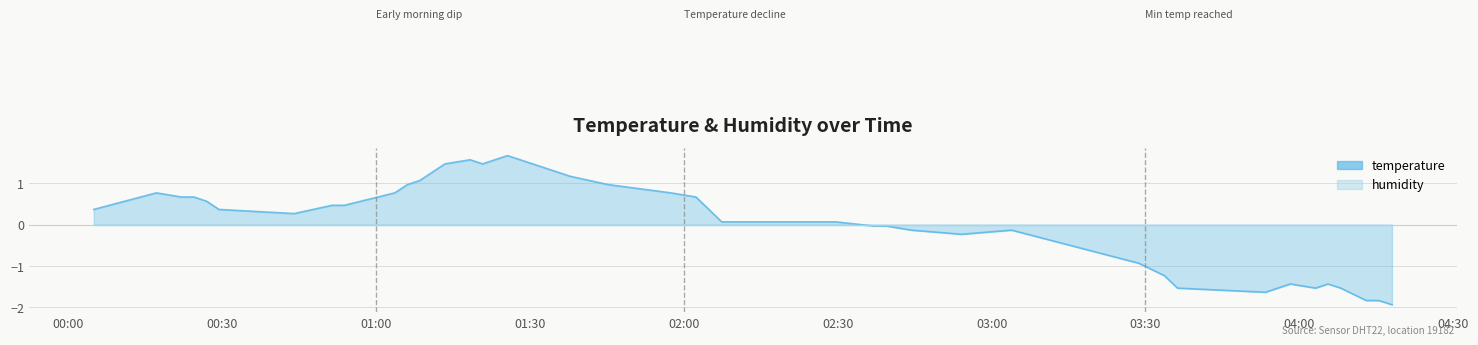

Where is the first local minimum?

00:44